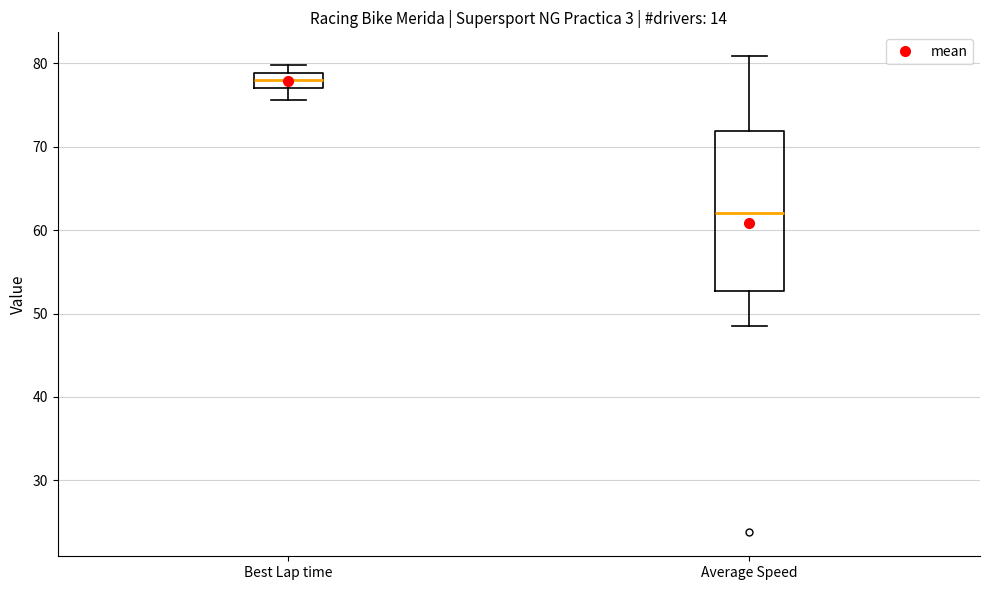

Reading left to right, transcribe this box plot: for each box, give where its median line is, the range the box spans, and where its two whiskers end, as read against the y-axis. The values are not printed on the chart, so give them approximately, as read against the axis.

Best Lap time: median 78, box 77 to 79, whiskers 76 to 80
Average Speed: median 62, box 53 to 72, whiskers 48 to 81